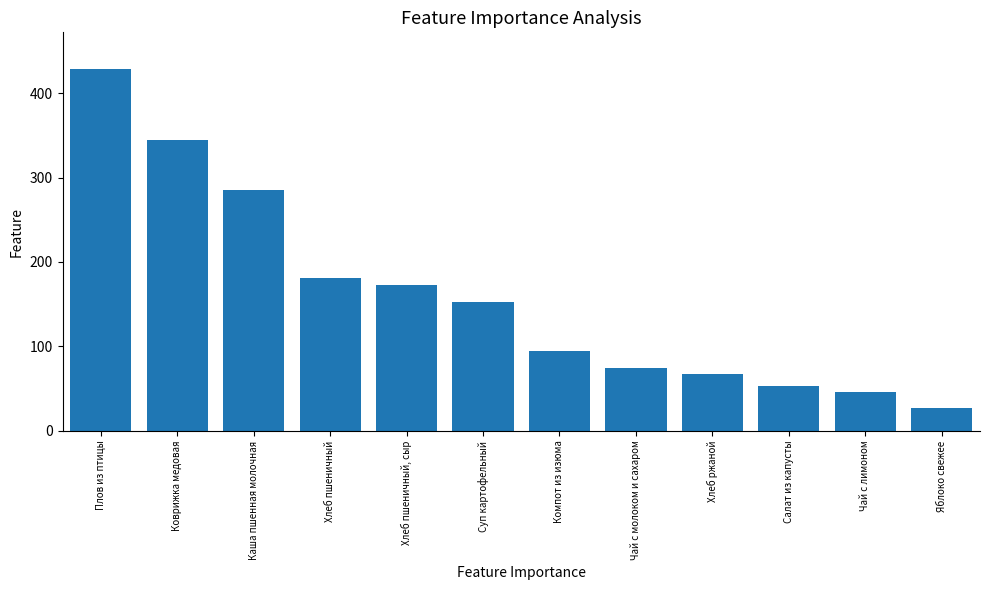

Rank the categories by value from highest to lowest.

Плов из птицы, Коврижка медовая, Каша пшенная молочная, Хлеб пшеничный, Хлеб пшеничный, сыр, Суп картофельный, Компот из изюма, Чай с молоком и сахаром, Хлеб ржаной, Салат из капусты, Чай с лимоном, Яблоко свежее